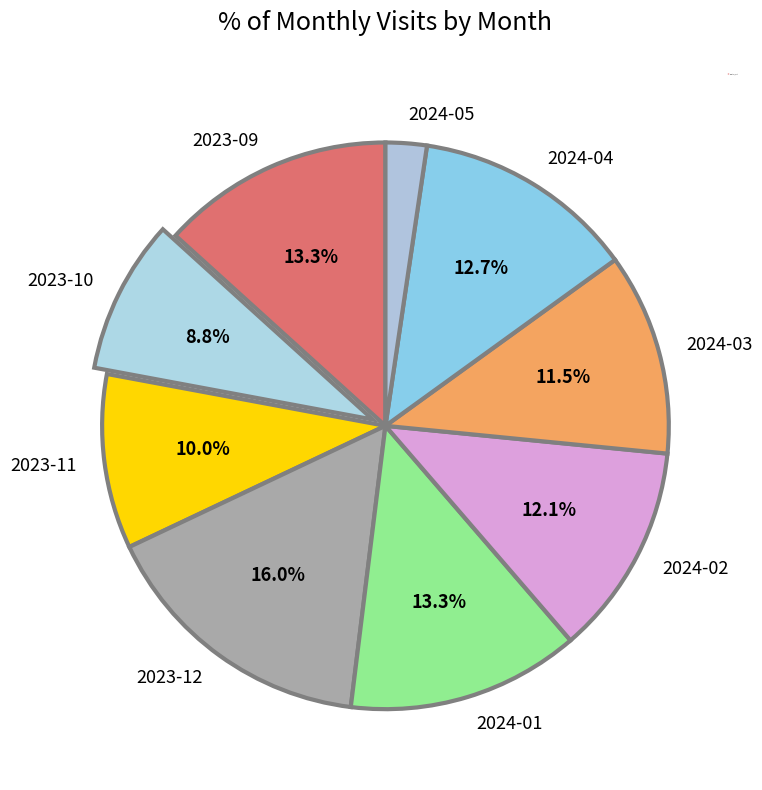

Which slice is the largest?

2023-12